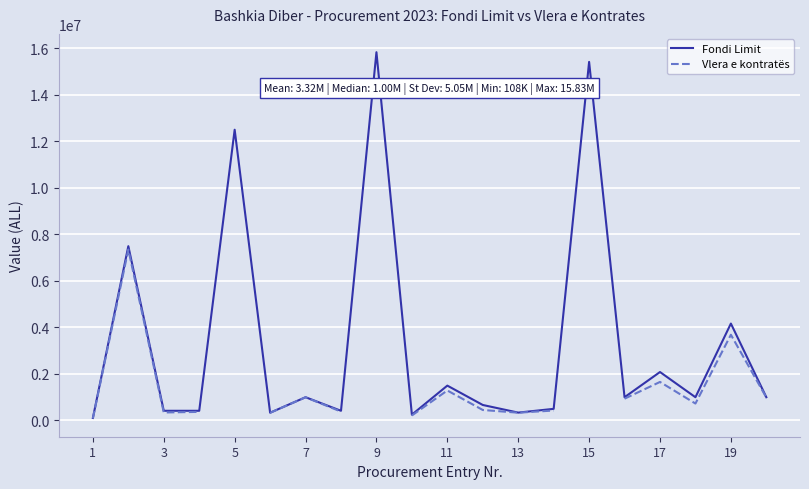

Which series has the largest range (max minus min)?

Fondi Limit